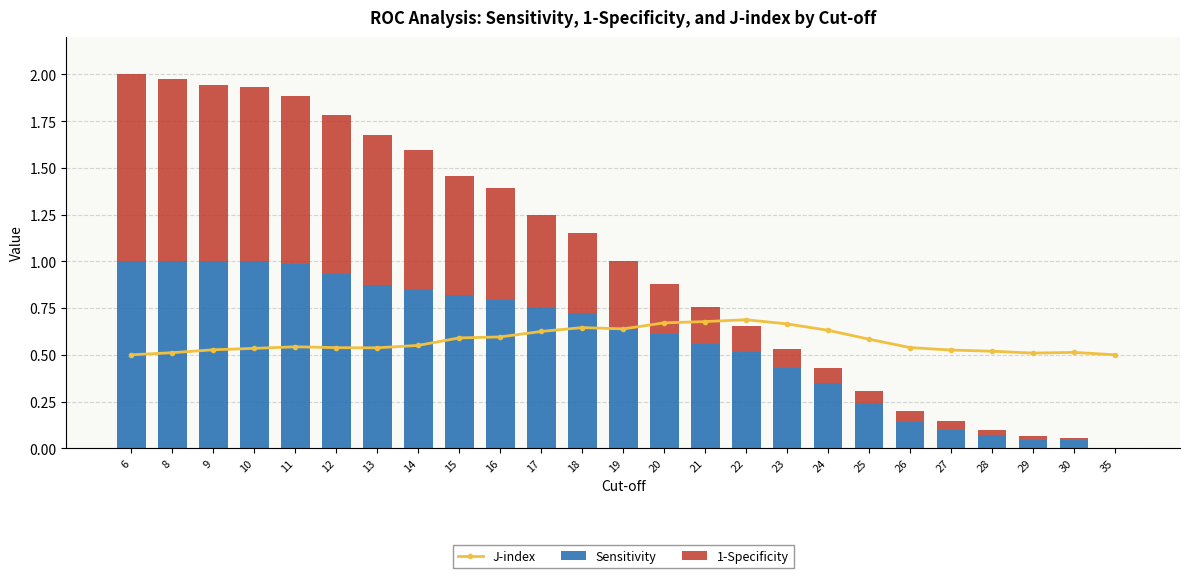

What is the difference between the Sensitivity values at 14 and 9?

0.2